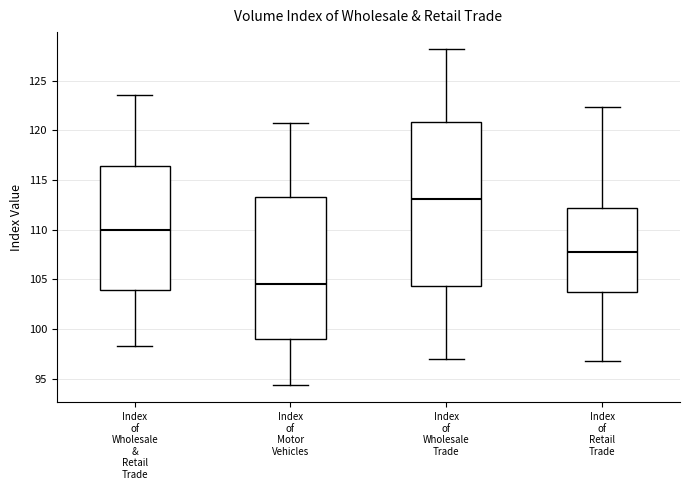

Comparing the boxes themselves (not the whiskers), which one is the tallest?

Index of Wholesale Trade